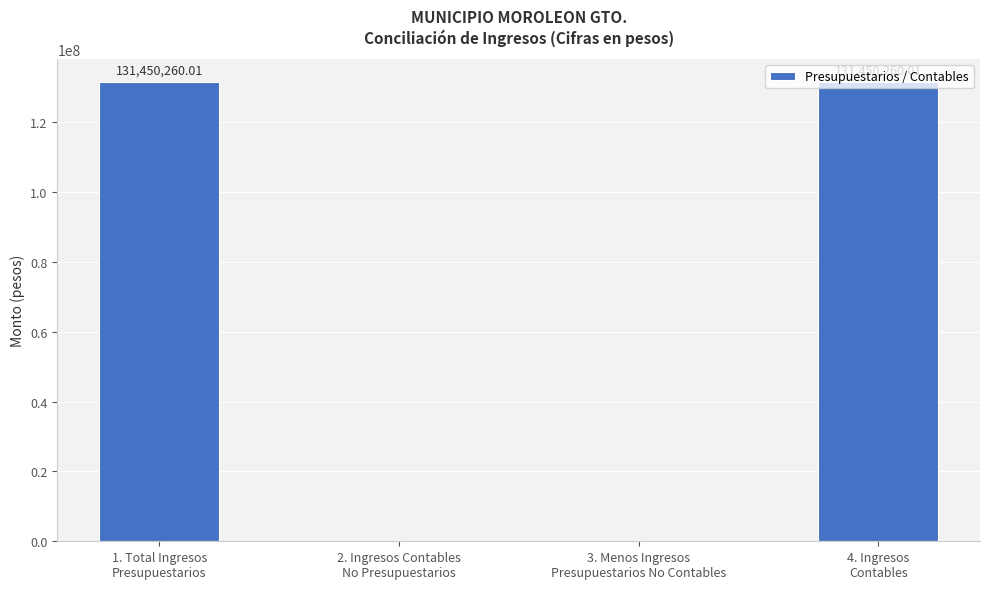

What is the sum of all values?

262900520.0